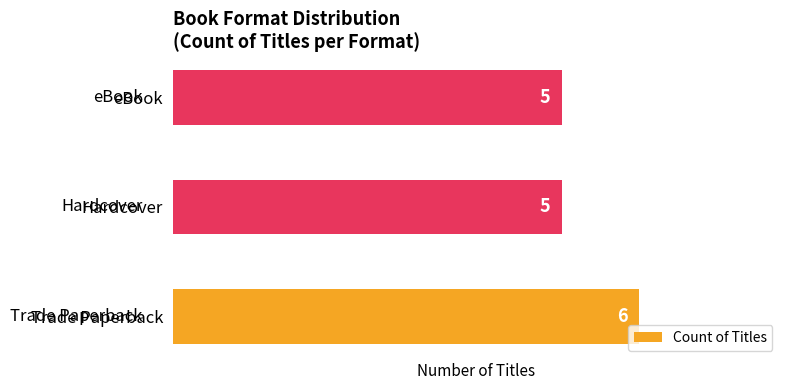

Reading bottom to top, transcribe all the data shown in this chart.

Trade Paperback=6	Hardcover=5	eBook=5